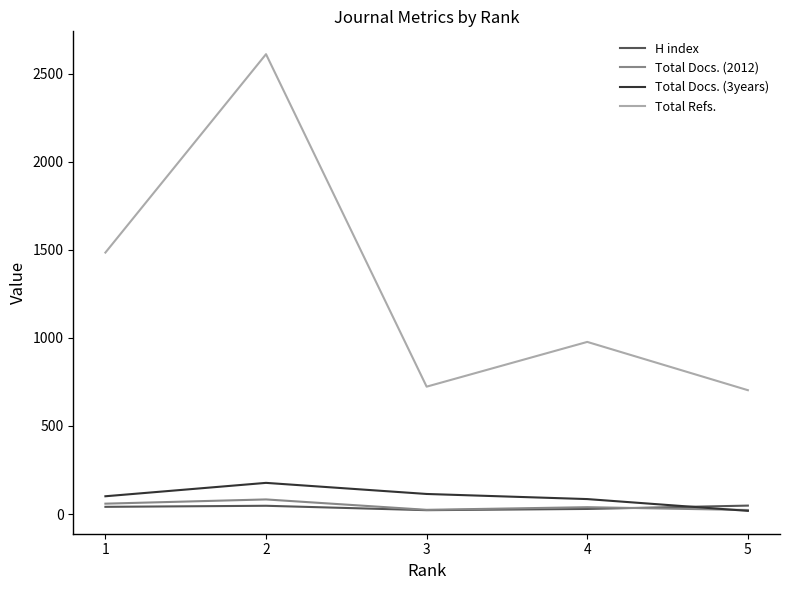

Which series has the largest range (max minus min)?

Total Refs.